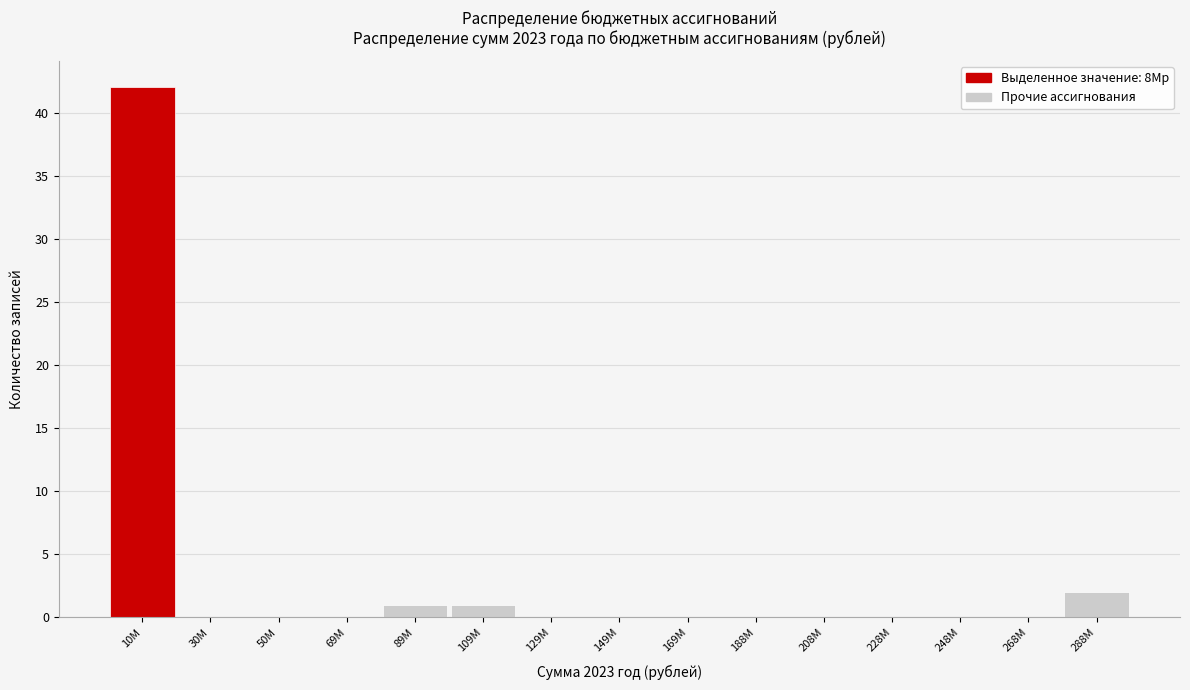

Reading left to right, list all the values displayed in this chart.

10M=42	30M=0	50M=0	69M=0	89M=1	109M=1	129M=0	149M=0	169M=0	188M=0	208M=0	228M=0	248M=0	268M=0	288M=2